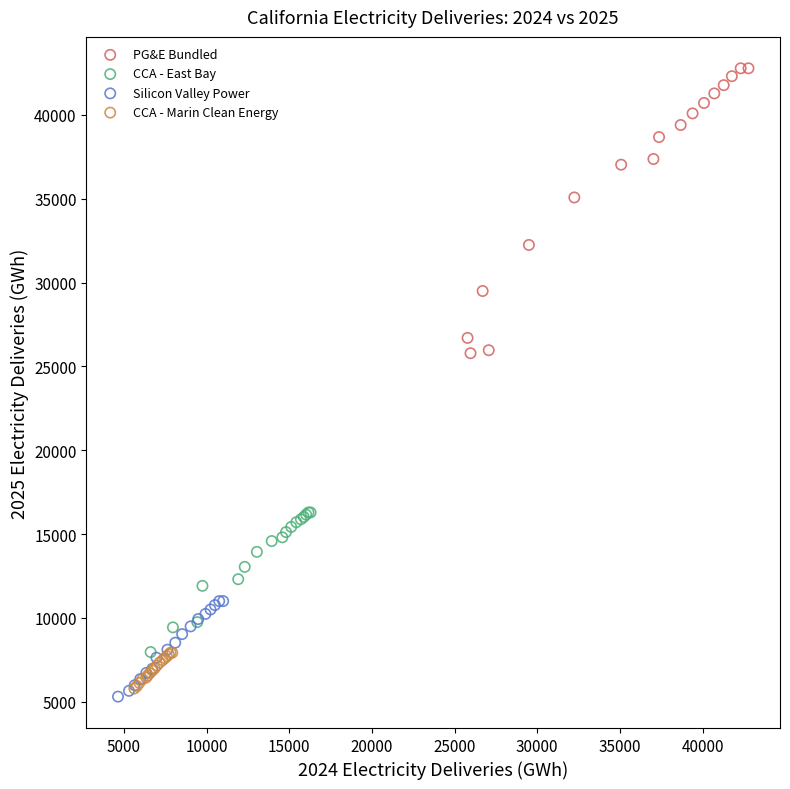

Which series contains the highest Y value?

PG&E Bundled